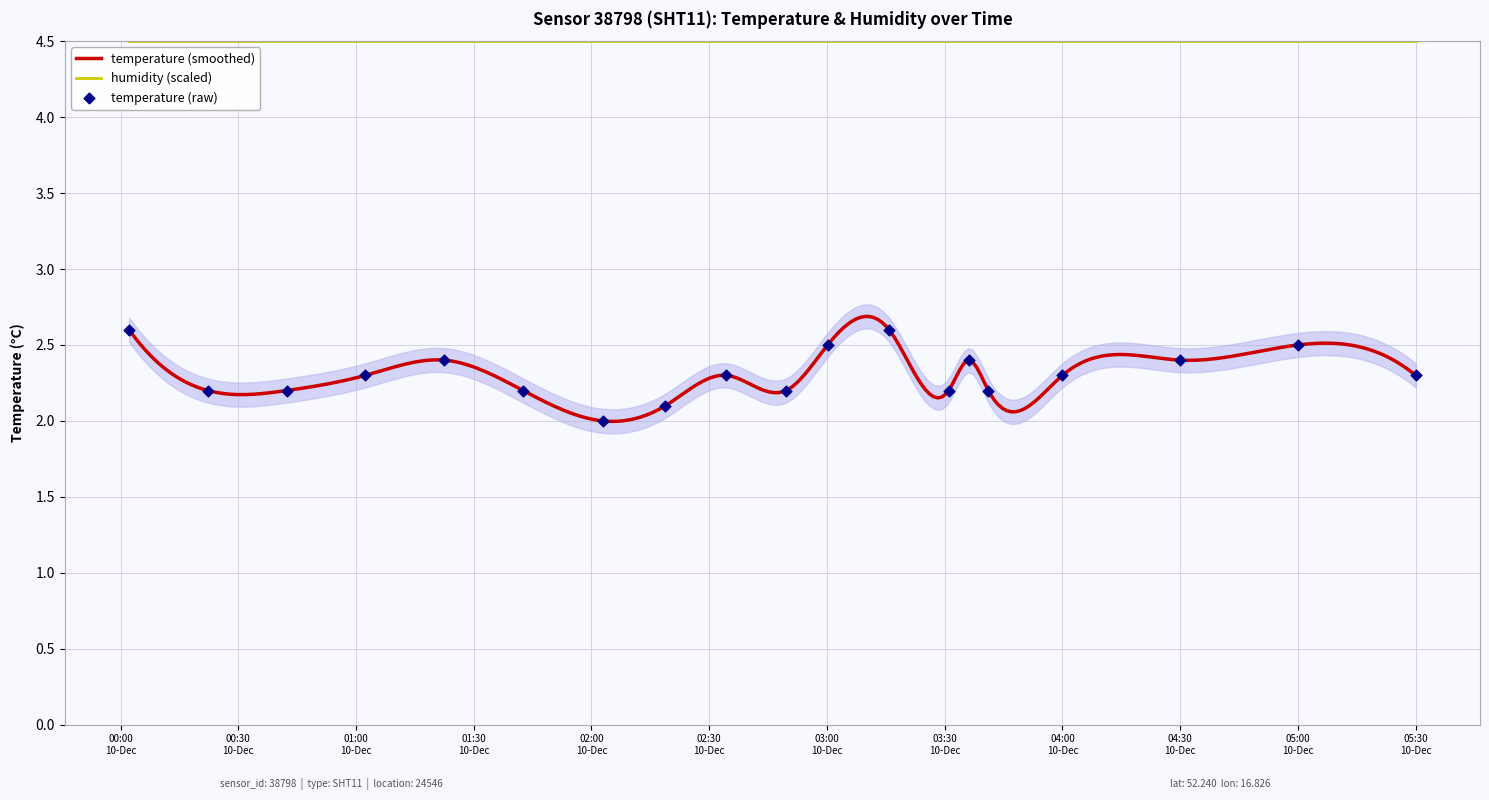

What is the ratio of the value at 2022-12-10T00:02:12 to the value at 2022-12-10T03:00:11?

1.0